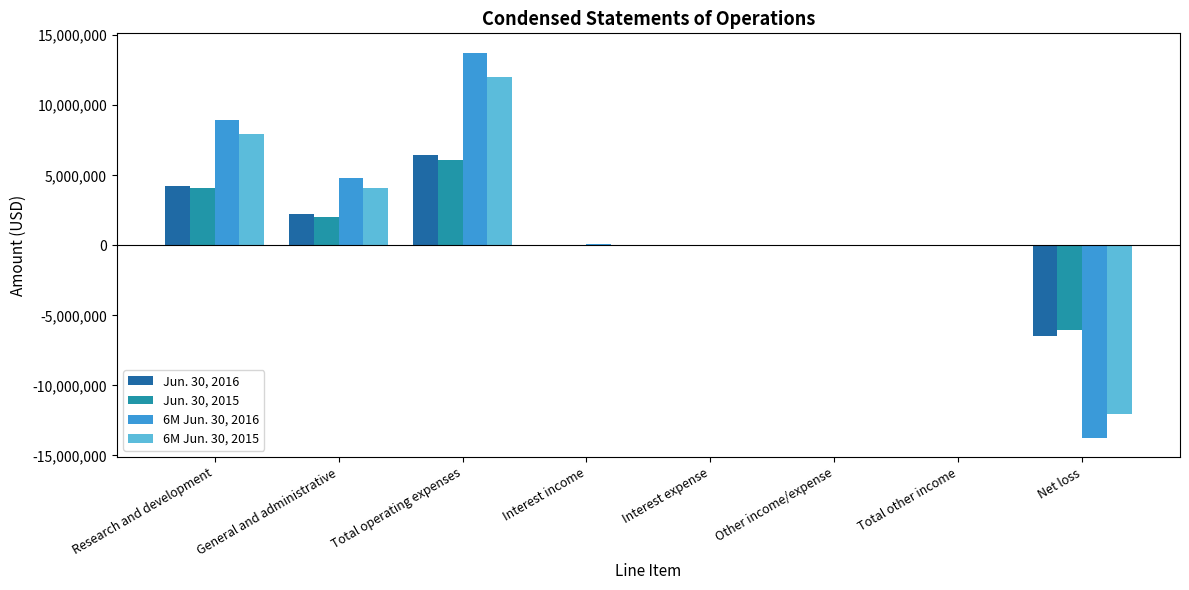

True or false: Jun. 30, 2016 has a value of 4246488 at Research and development.

True